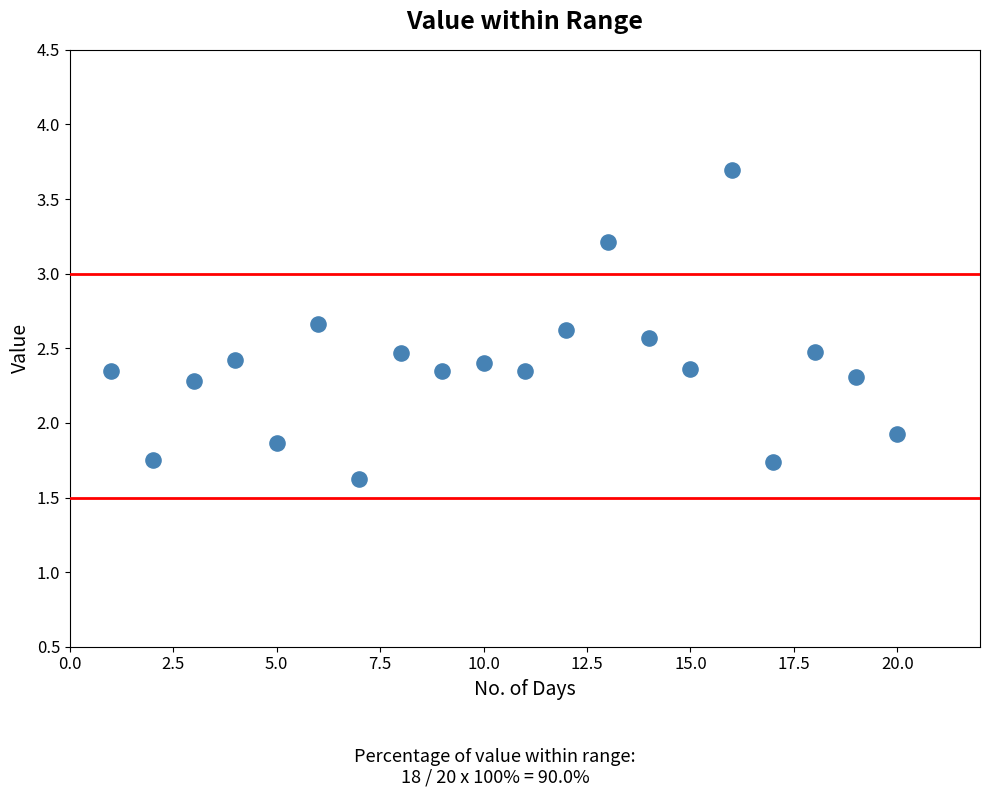

What is the range of X values (max minus min)?

19.0